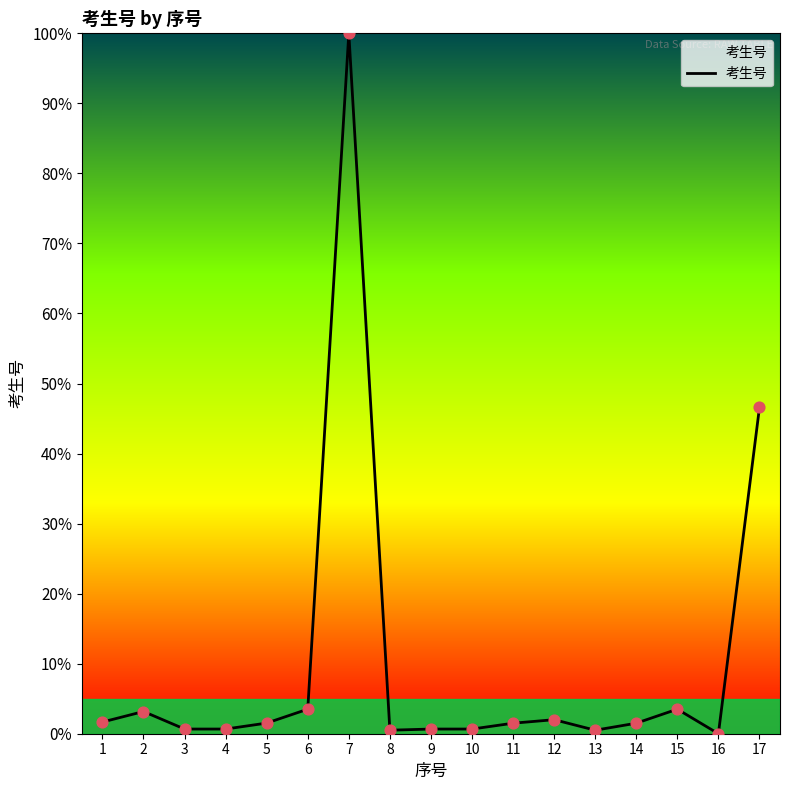

What is the change in value from 6 to 7?

+96.5